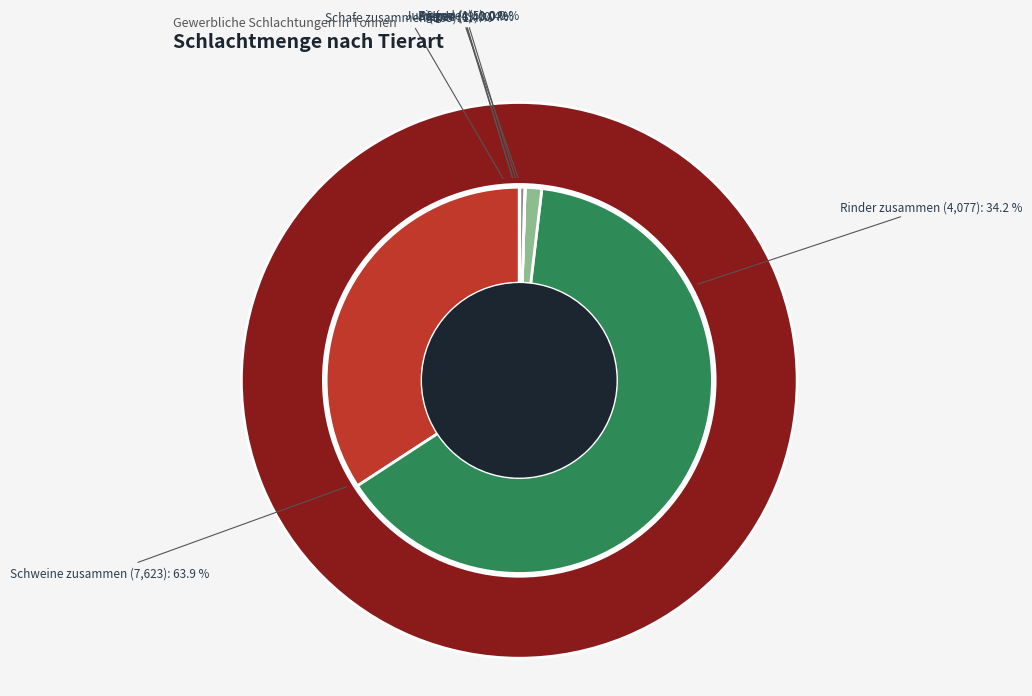

Which has a higher value, Rinder zusammen or Pferde?

Rinder zusammen